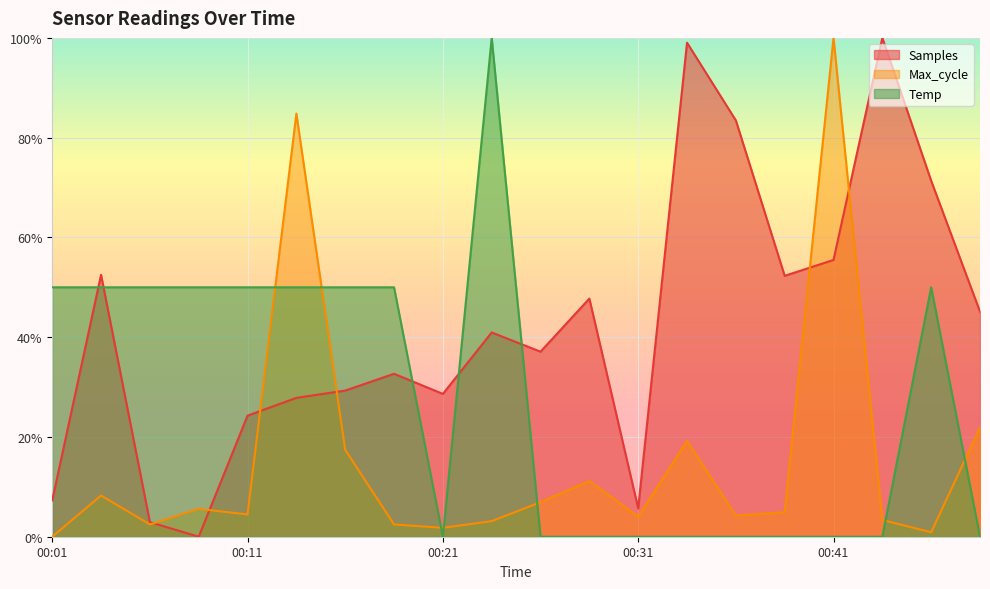

At 00:11, list the series in order from smallest to largest.

Max_cycle, Samples, Temp